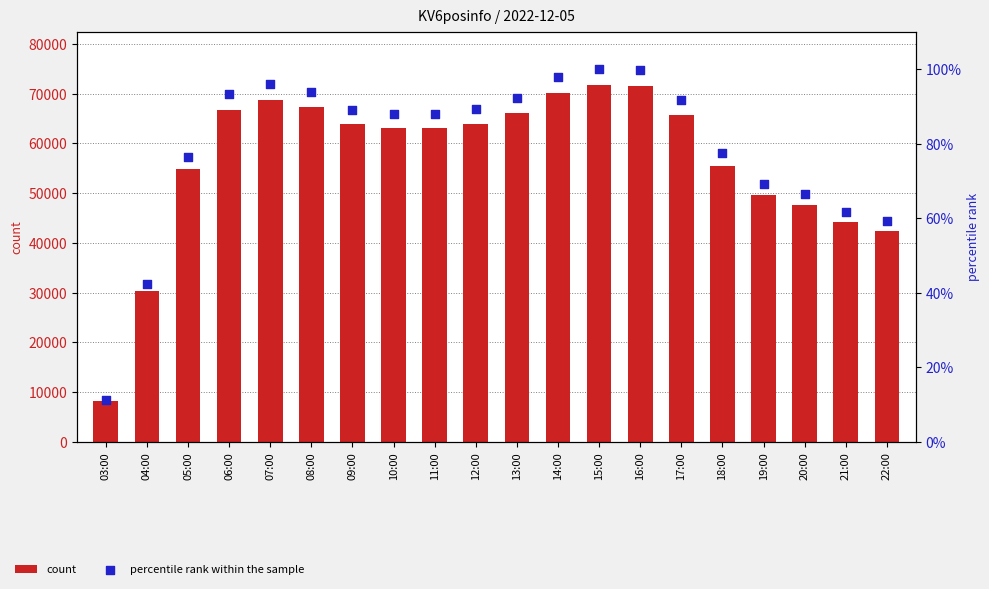

What are all the series names shown in the legend?

count, percentile rank within the sample